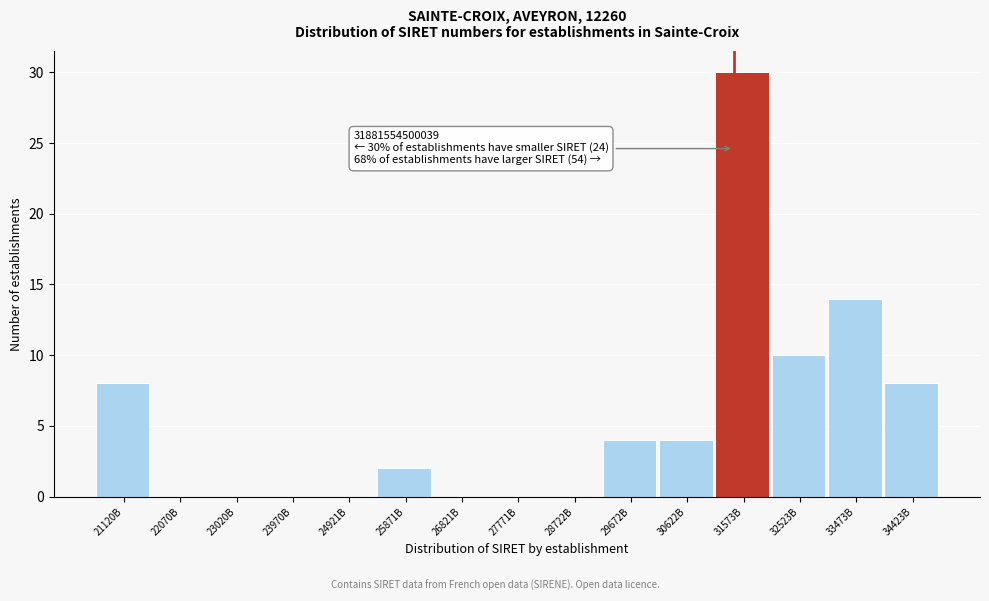

Reading left to right, extract all data points from this chart.

21120B=8	22070B=0	23020B=0	23970B=0	24921B=0	25871B=2	26821B=0	27771B=0	28722B=0	29672B=4	30622B=4	31573B=30	32523B=10	33473B=14	34423B=8